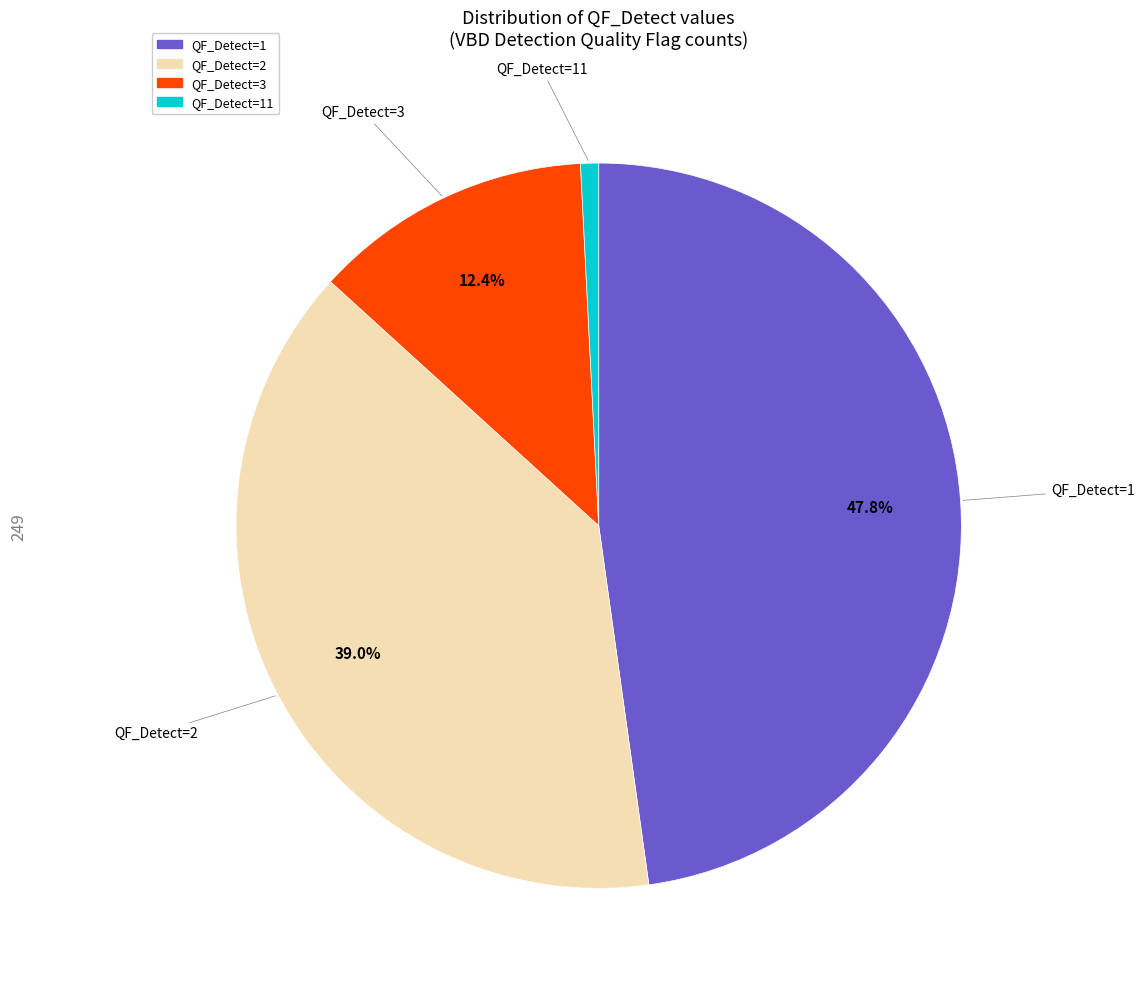

Approximately how many times larger is the value at QF_Detect=11 compared to QF_Detect=2?

0.0